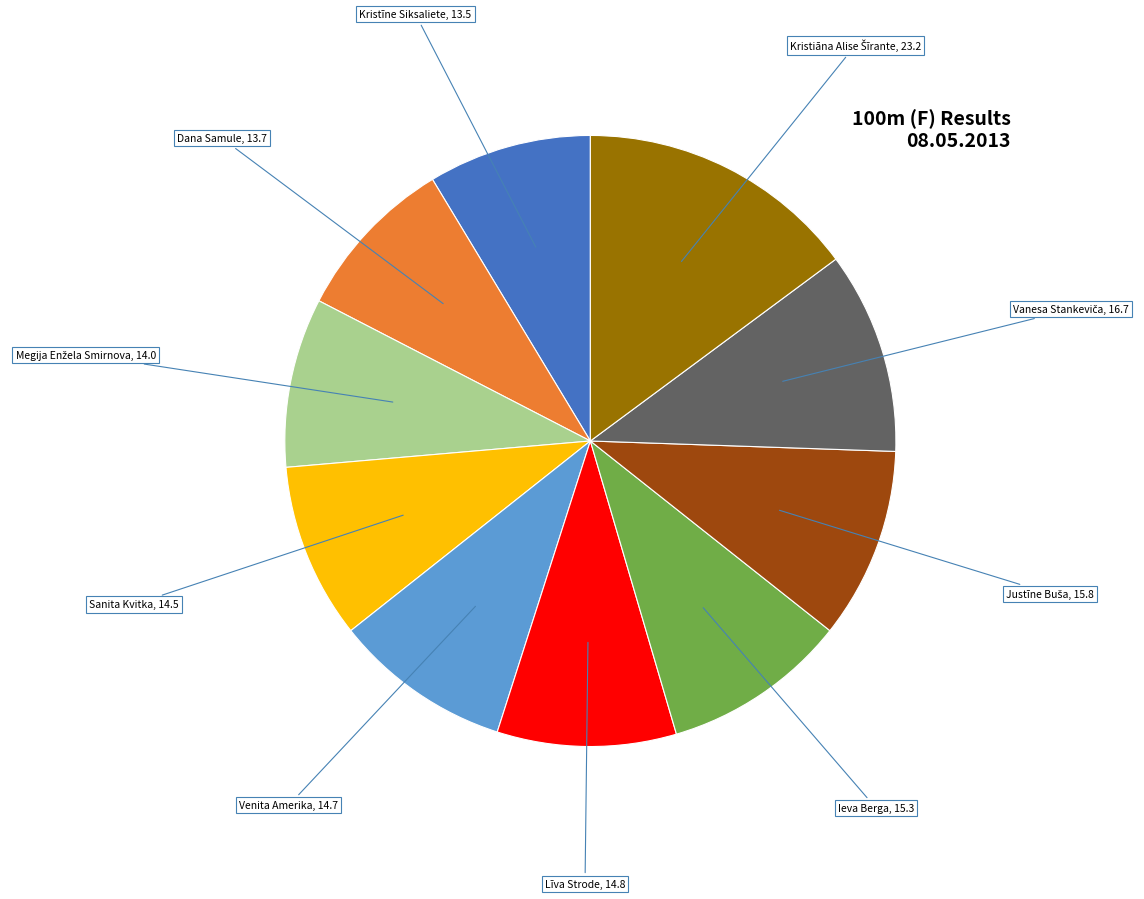

Is there a majority slice in this chart?

No